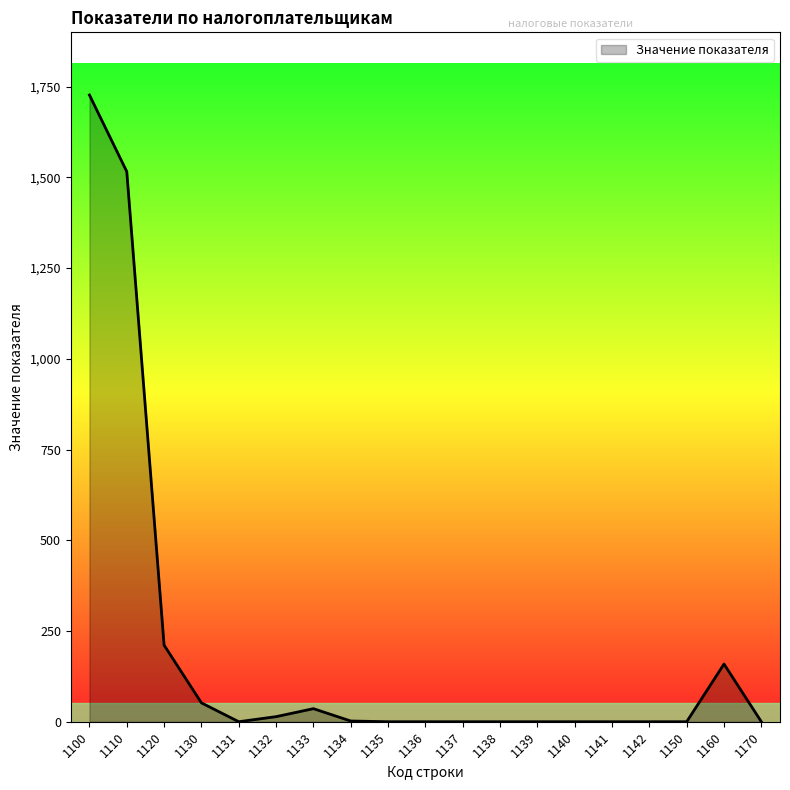

Does the chart display data point markers on the line(s)?

No